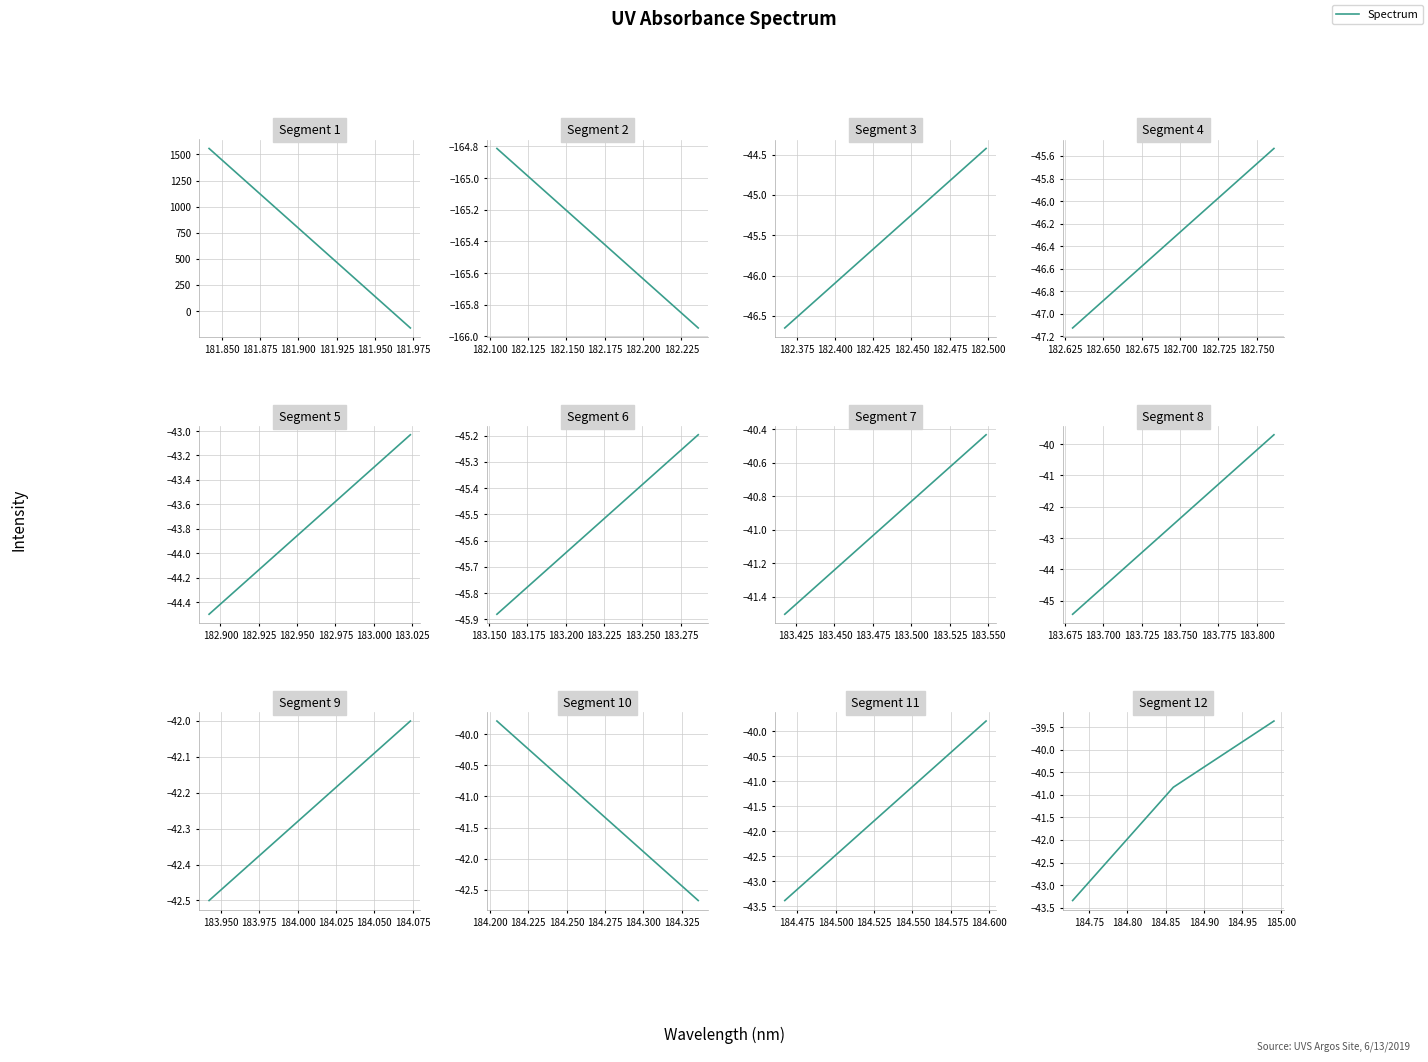

What is the minimum value shown in the chart?

-43.3